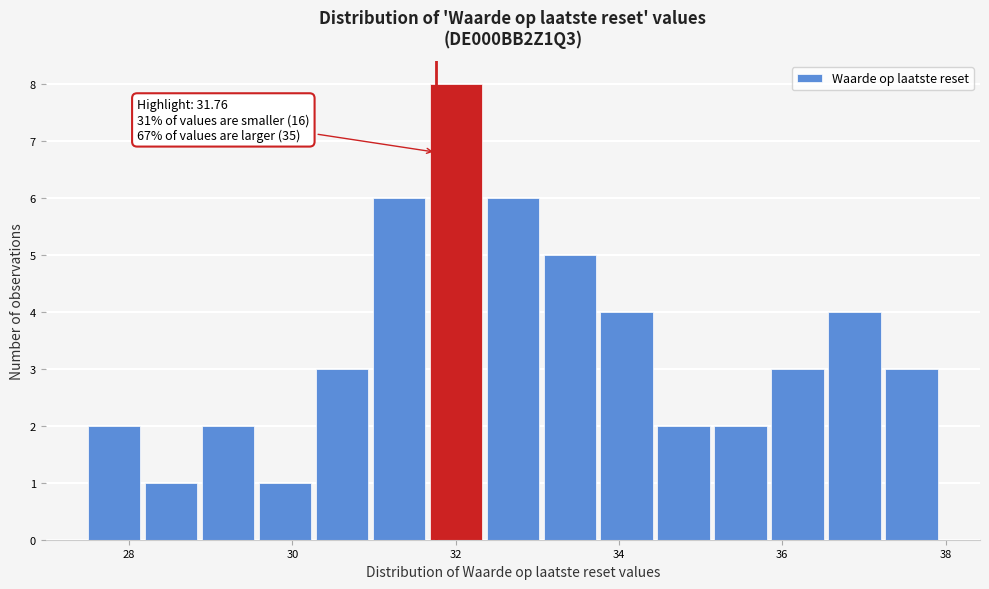

Around what value on the x-axis is the tallest bar? Give the approximate position of its centre, as read against the axis.

32.0